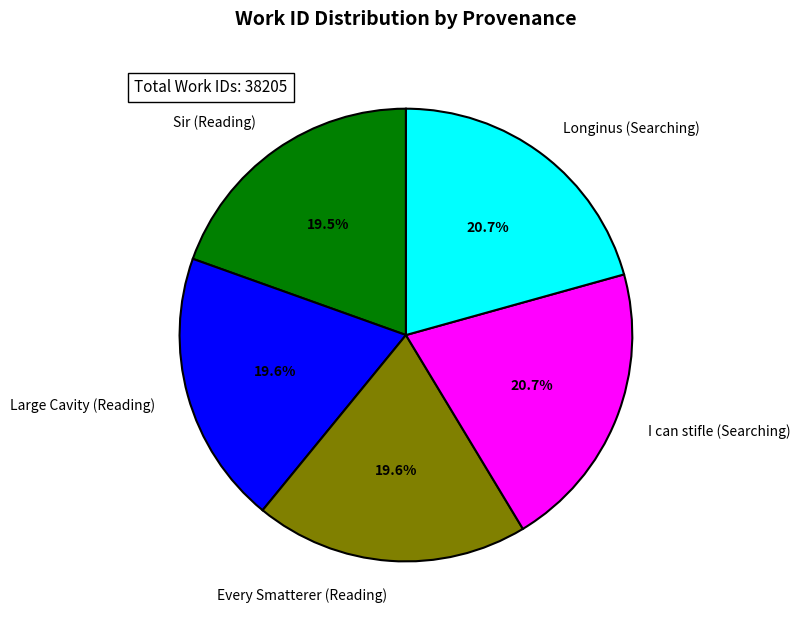

The Longinus (Searching) slice represents 26% of the pie. True or false?

False